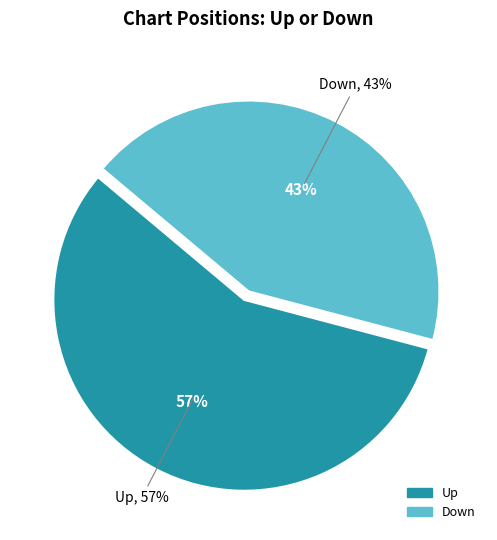

Is it true that down is 35% of the pie?

False